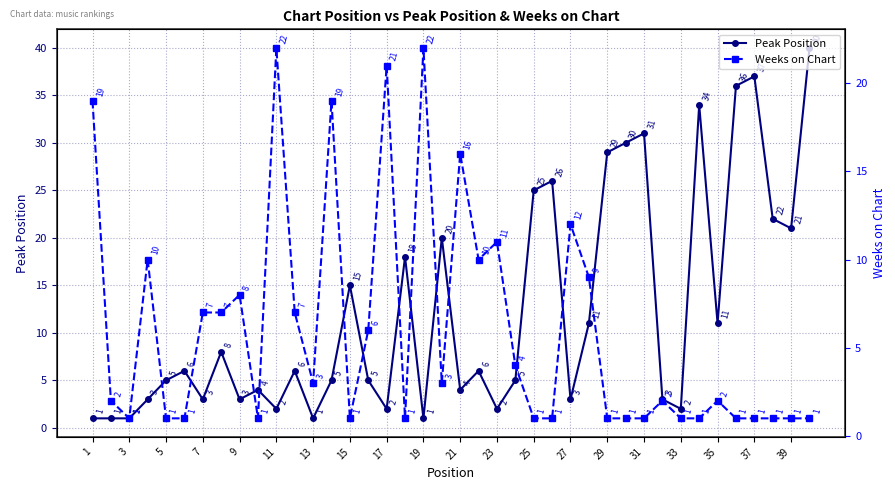

What is the highest value of the Weeks on Chart series?

22